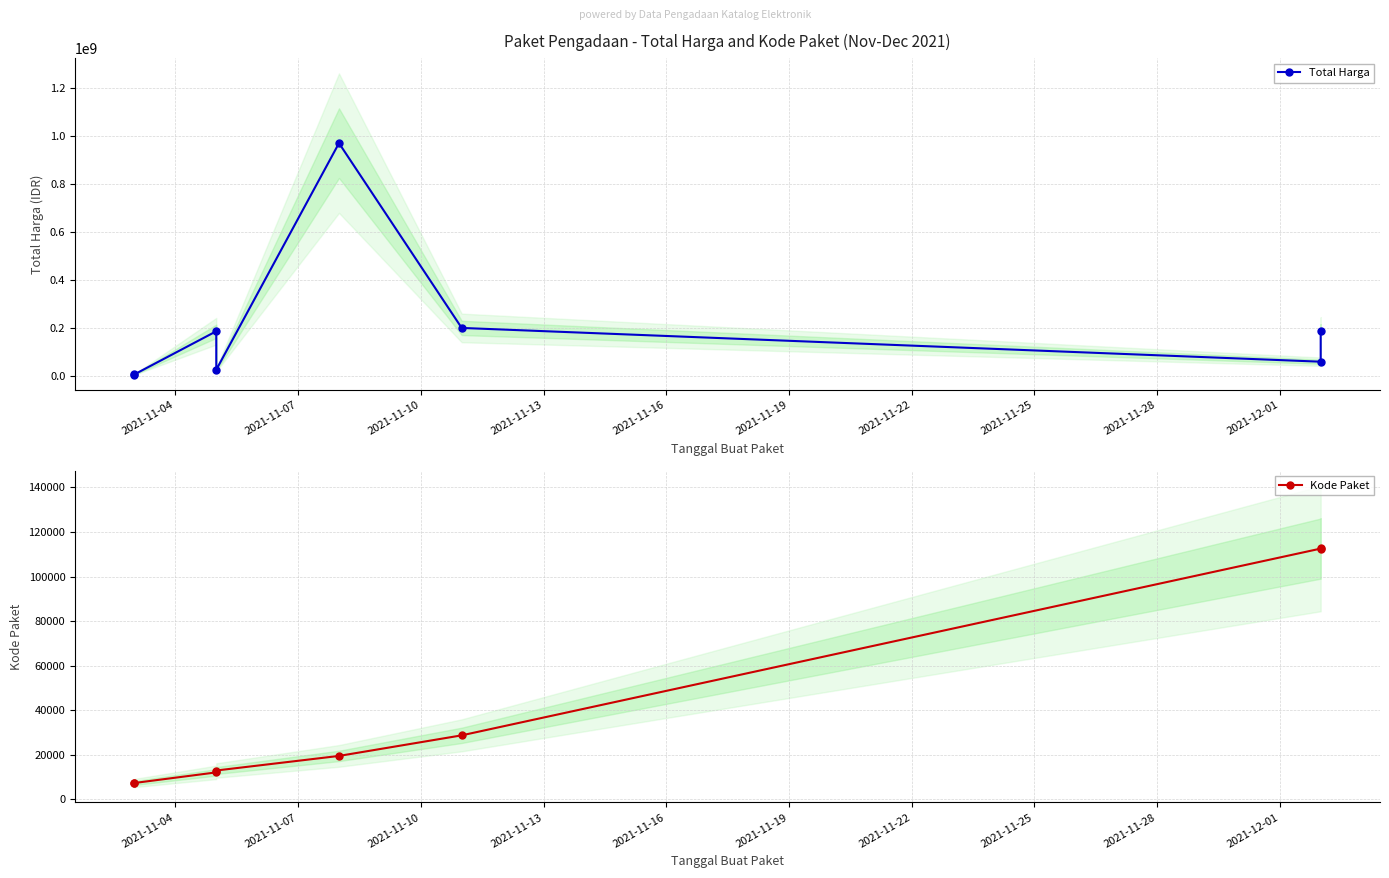

True or false: Total Harga has more than 2 points higher than both neighbors.

False